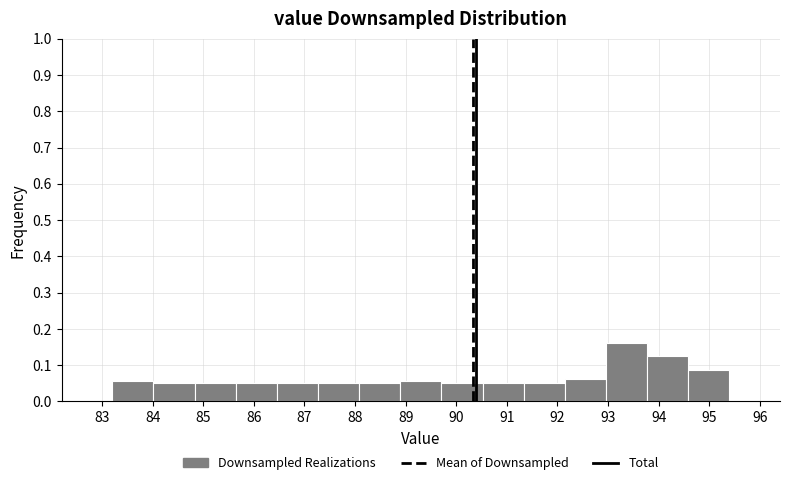

Over which range of the x-axis is the bar tallest?

93.0 to 93.8